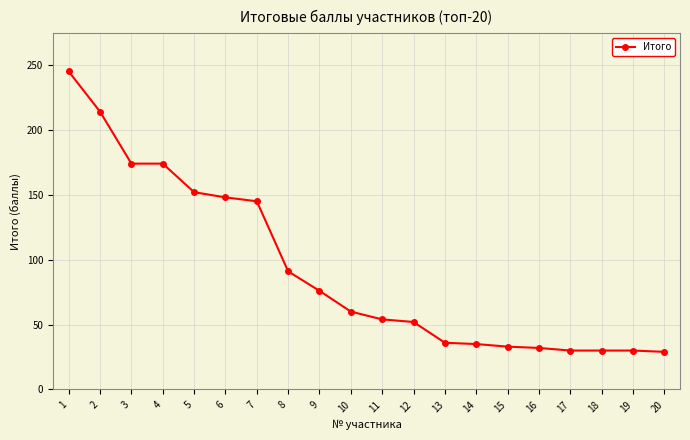

Which has a higher value, 18 or 4?

4